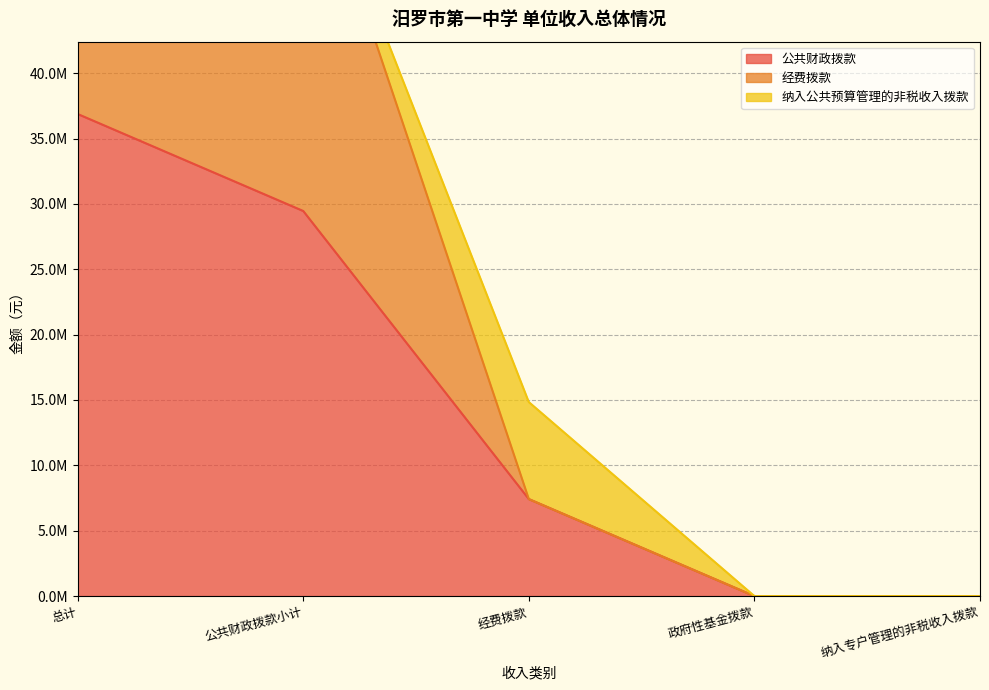

Which series has the largest total across all categories?

经费拨款